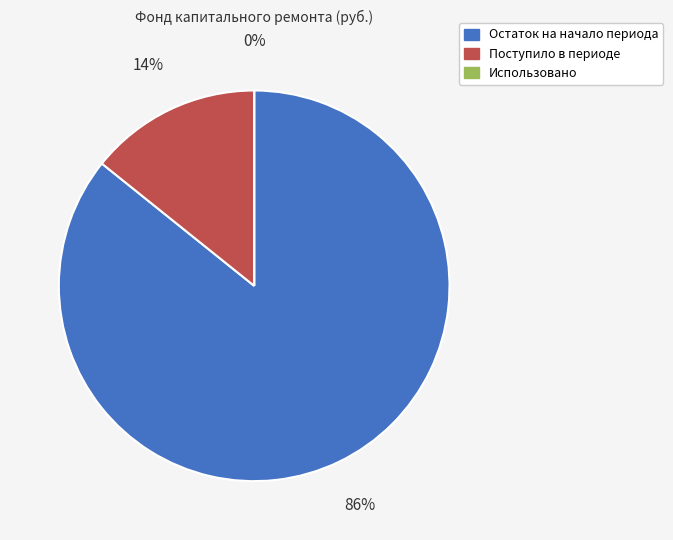

Which slice represents more than half of the pie?

Остаток на начало периода